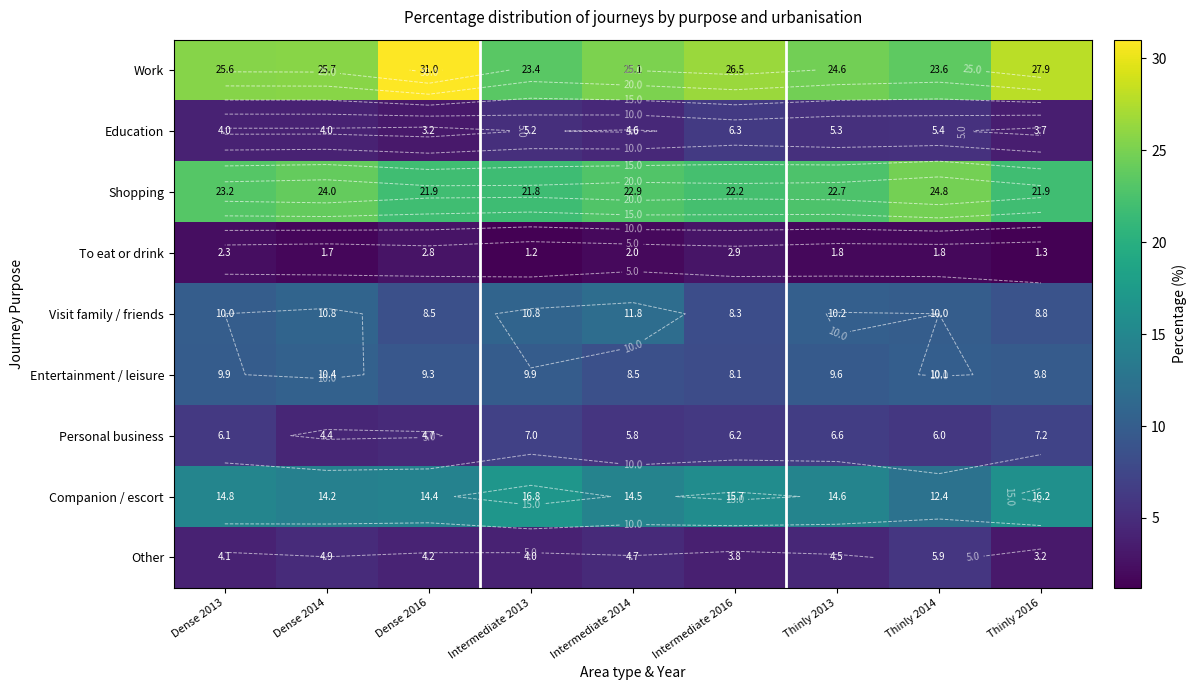

What is the difference between the maximum and minimum values in the Education series?

3.1